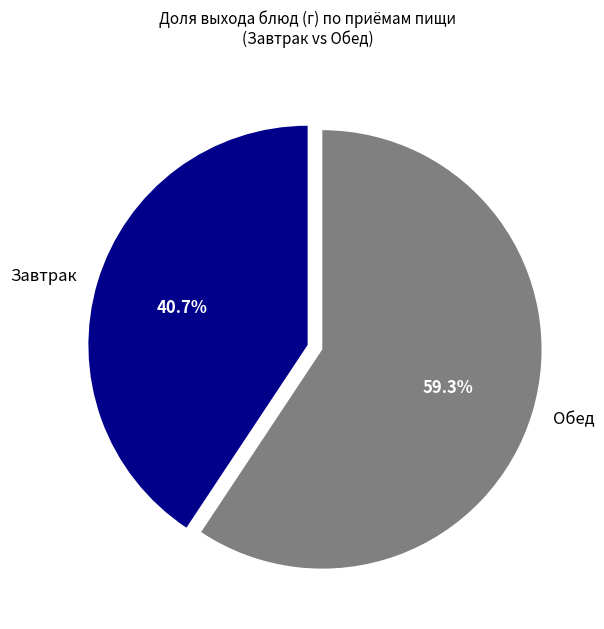

Between Завтрак and Обед, which is larger?

Обед